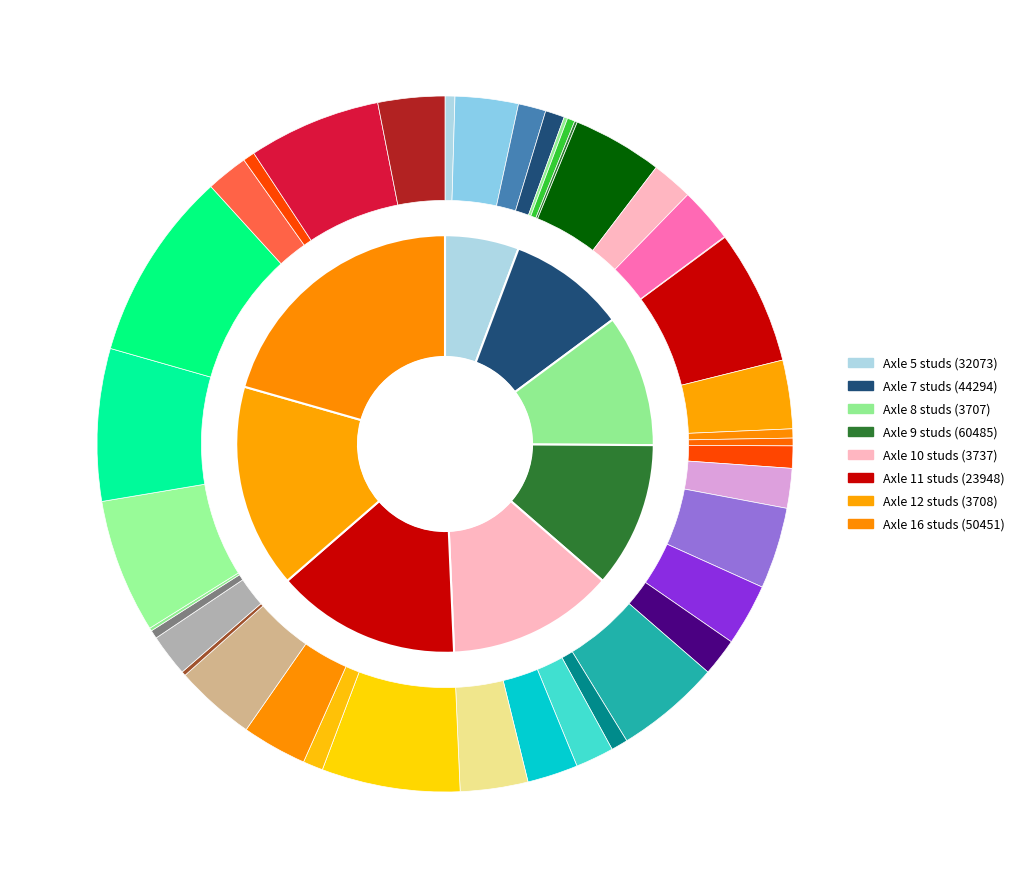

What is the ratio of the value at Axle 9 studs to the value at Axle 16 studs?

0.5